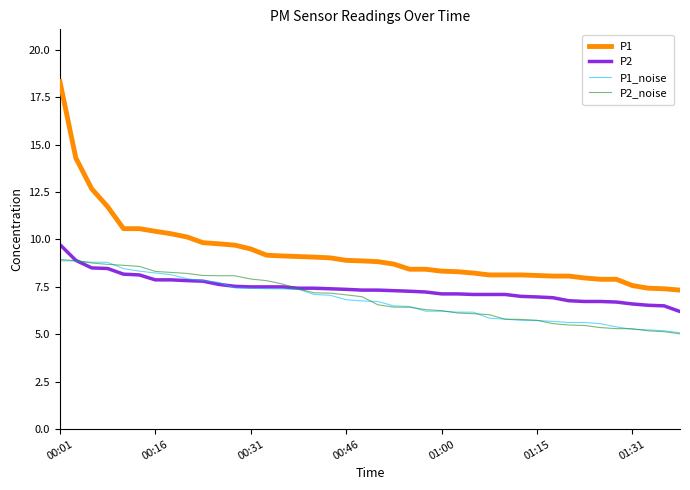

What is the minimum value shown in the chart?

5.0